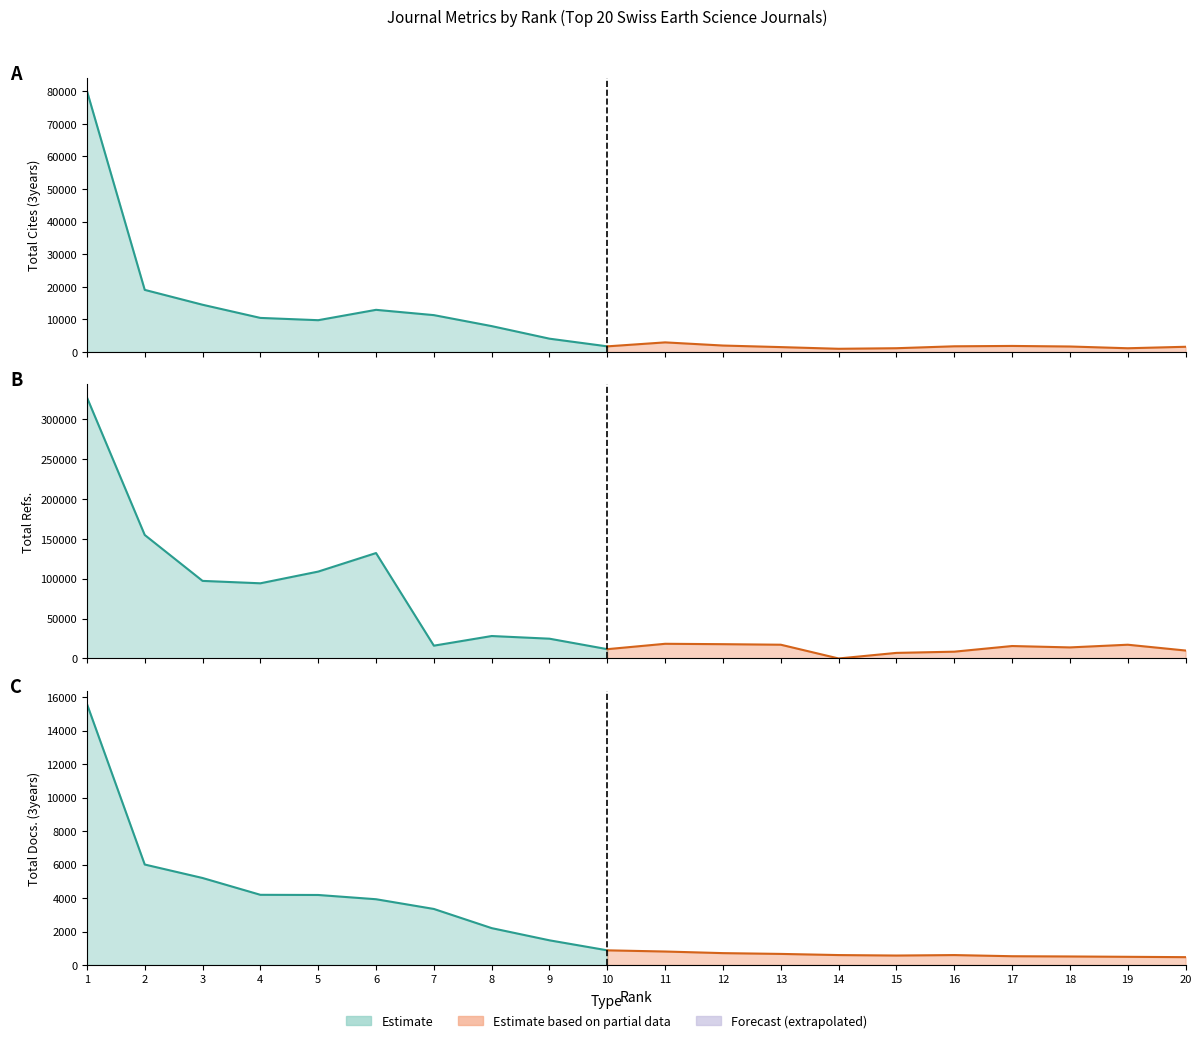

Where is Total Refs. nearest to the value 163671?

2